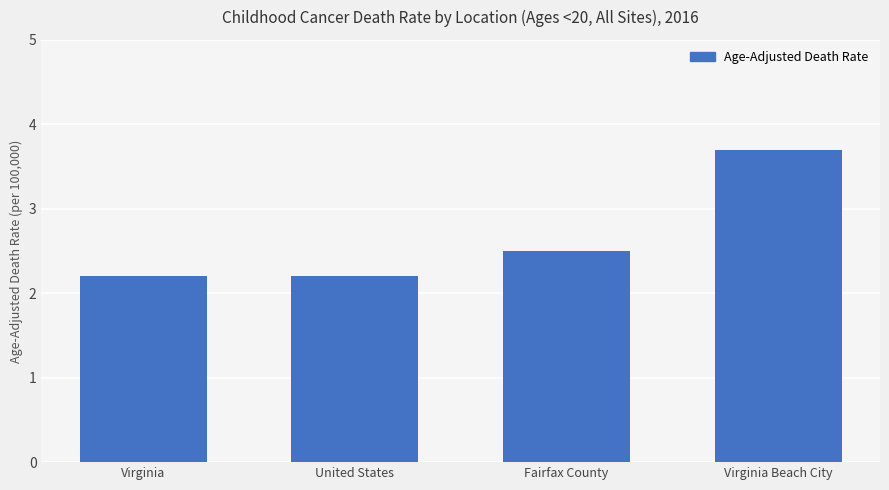

What position from the left is Fairfax County?

3